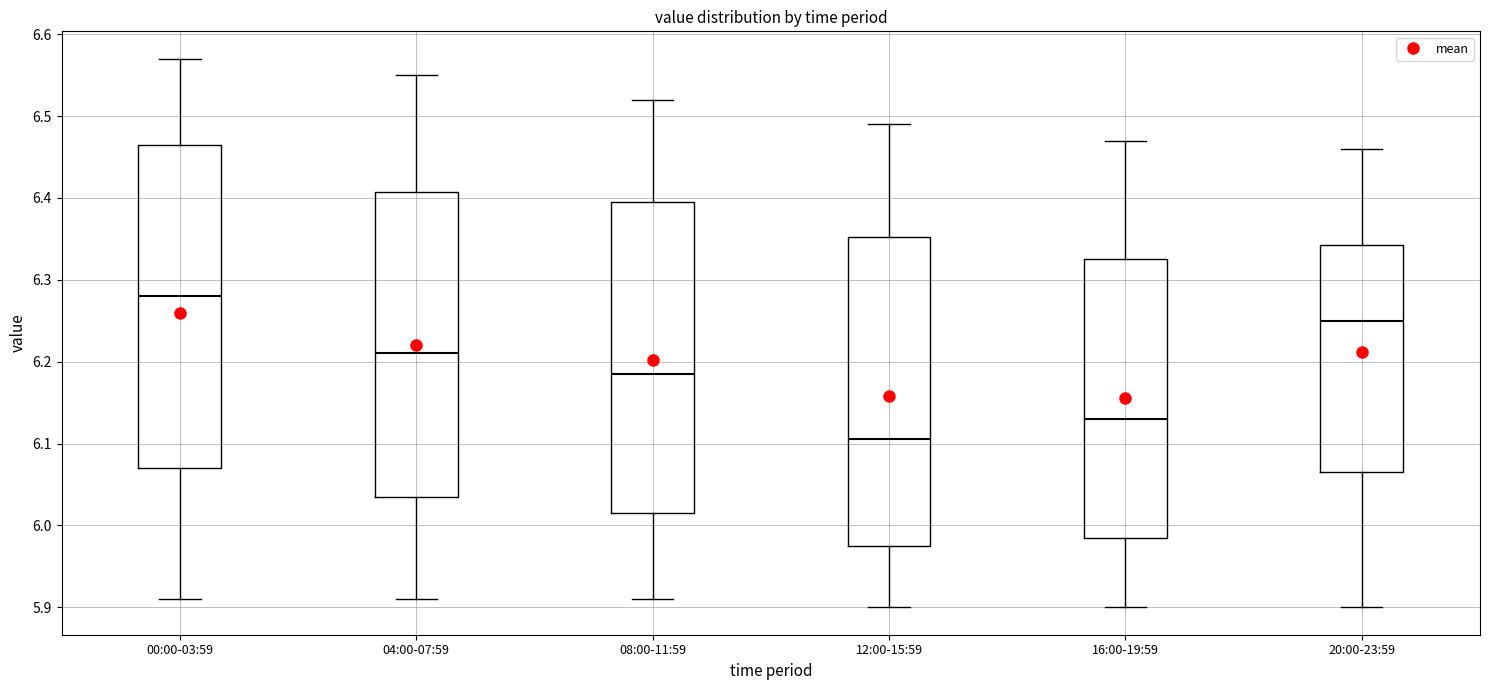

Which box's median line is the lowest?

12:00-15:59